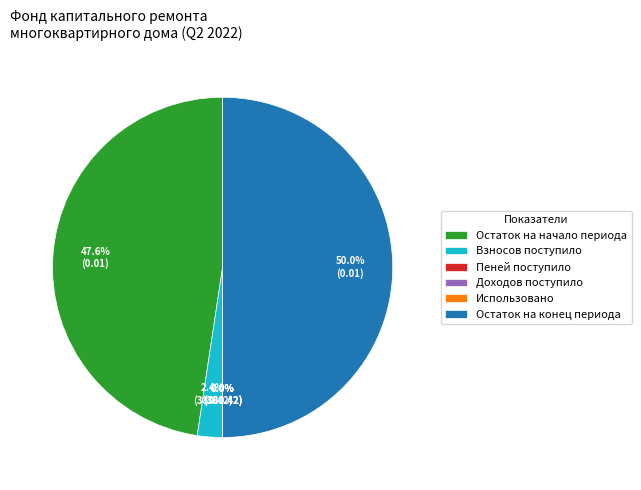

What percentage do Остаток на начало периода and Взносов поступило together represent?

50.0%